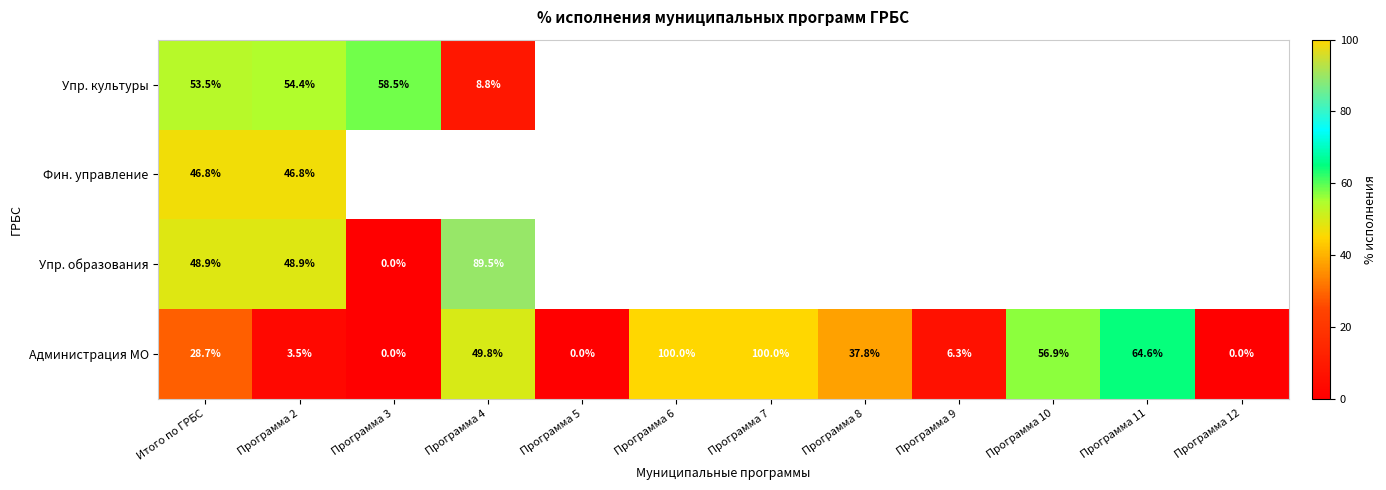

Which series changed the most between Программа 3 and Программа 5?

Администрация МО